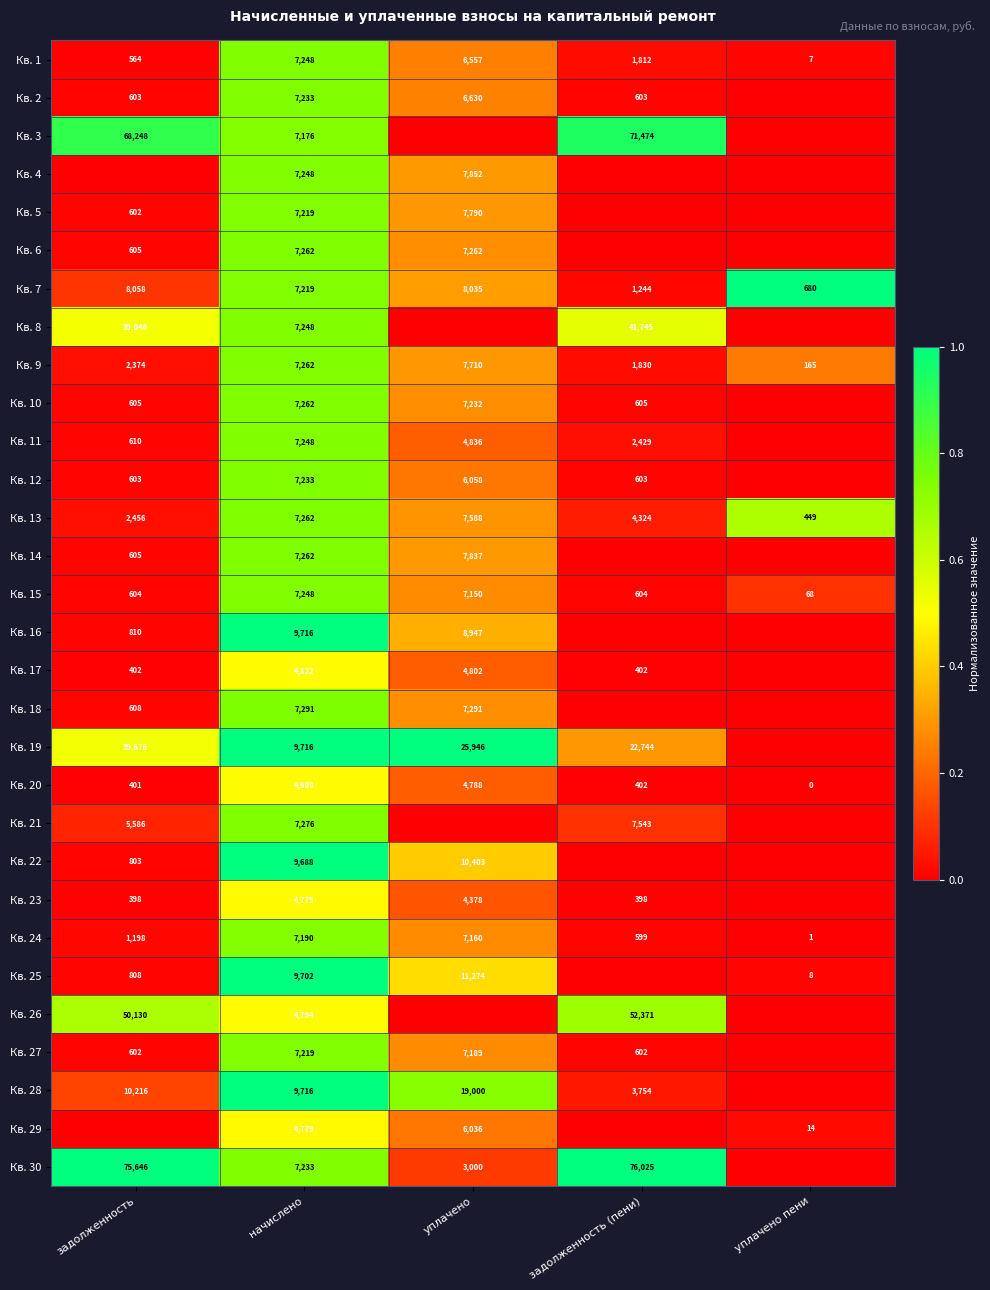

What is the total value across all series at начислено?

217359